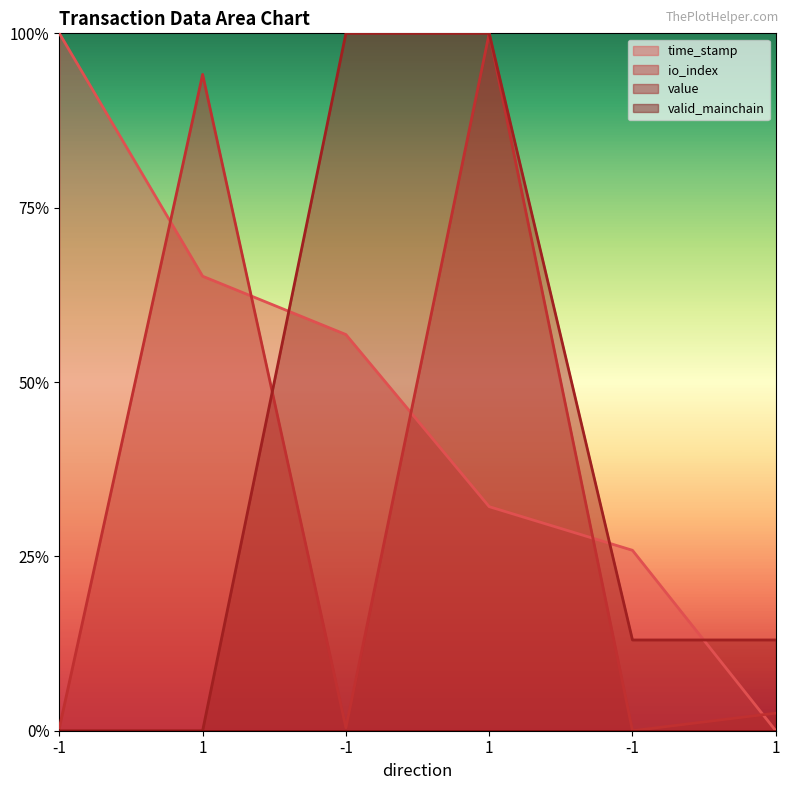

Between which two adjacent categories do value and io_index first intersect?

1 and -1